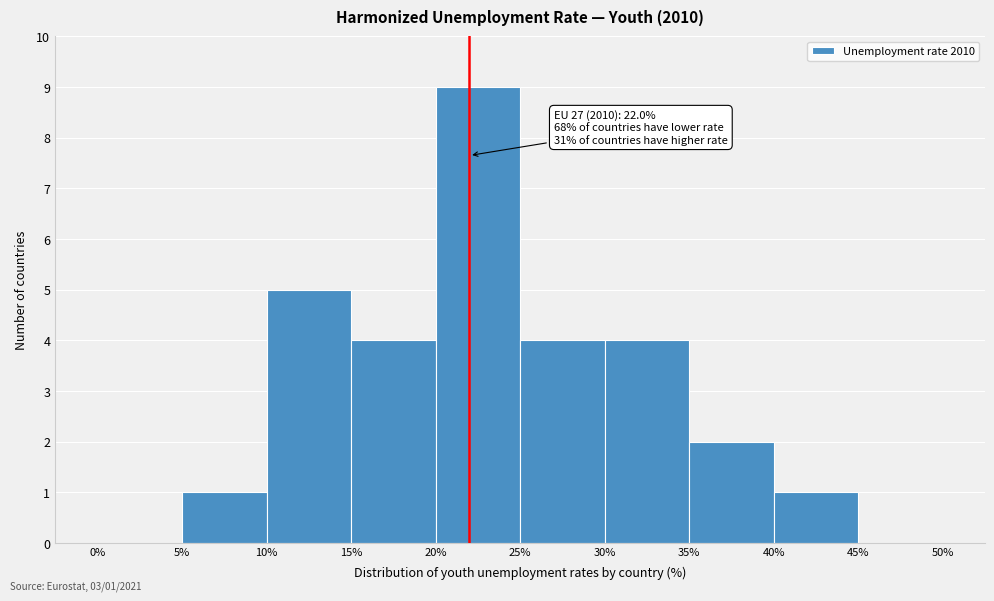

Which range on the x-axis has the tallest bar?

20% to 25%